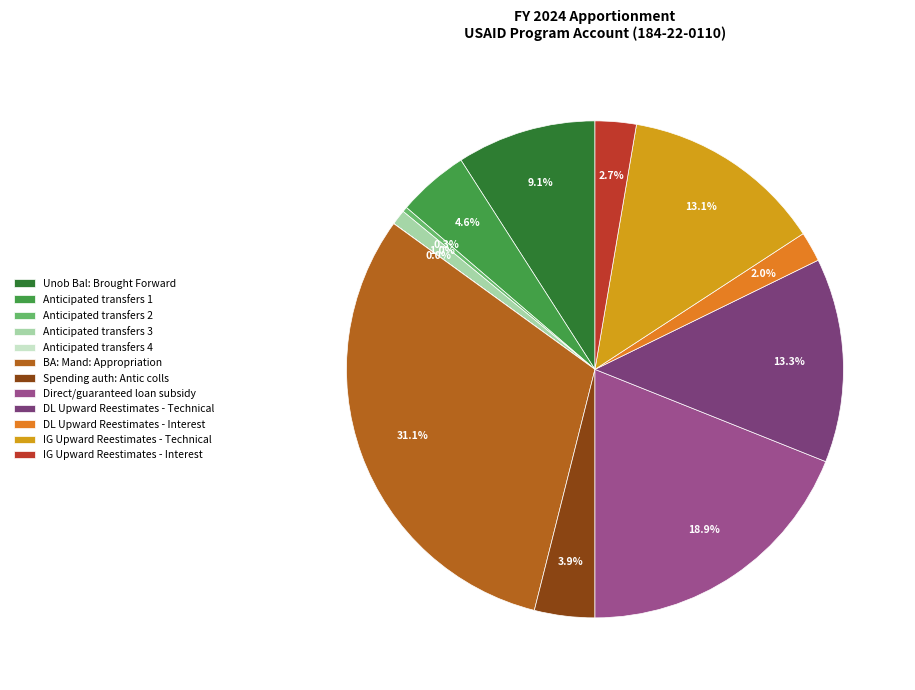

Between Anticipated transfers 2 and Anticipated transfers 3, which is larger?

Anticipated transfers 3